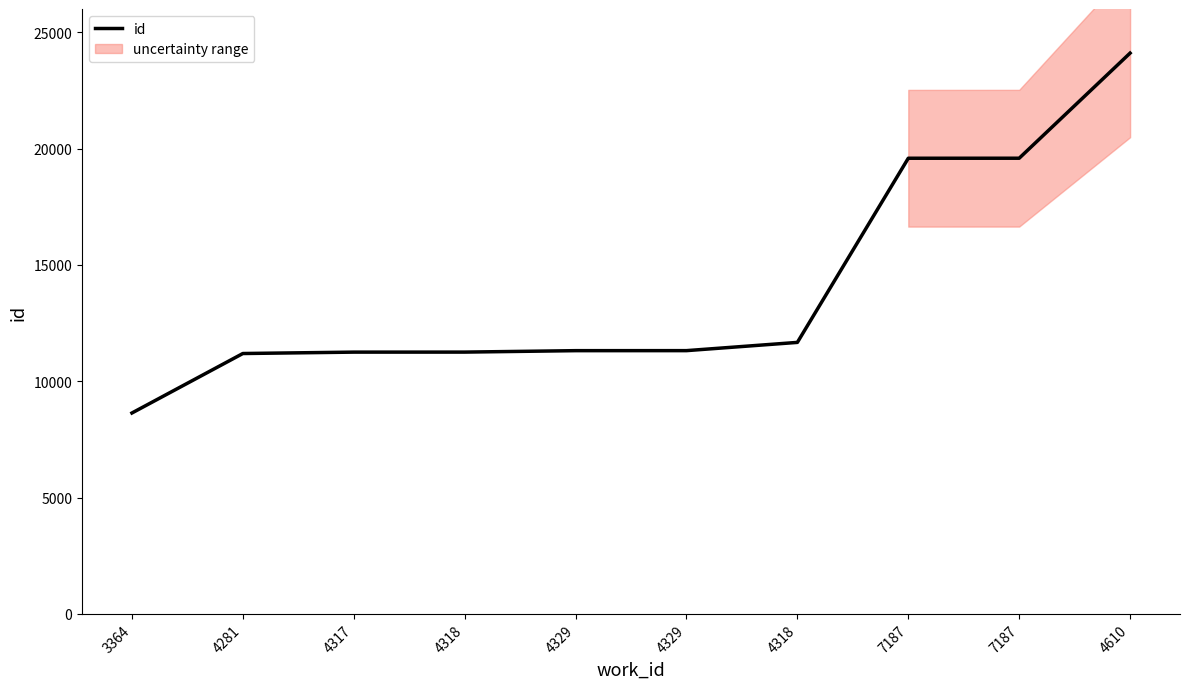

Reading right to left, transcribe all the data shown in this chart.

24105	19587	19586	11672	11318	11317	11255	11254	11194	8638